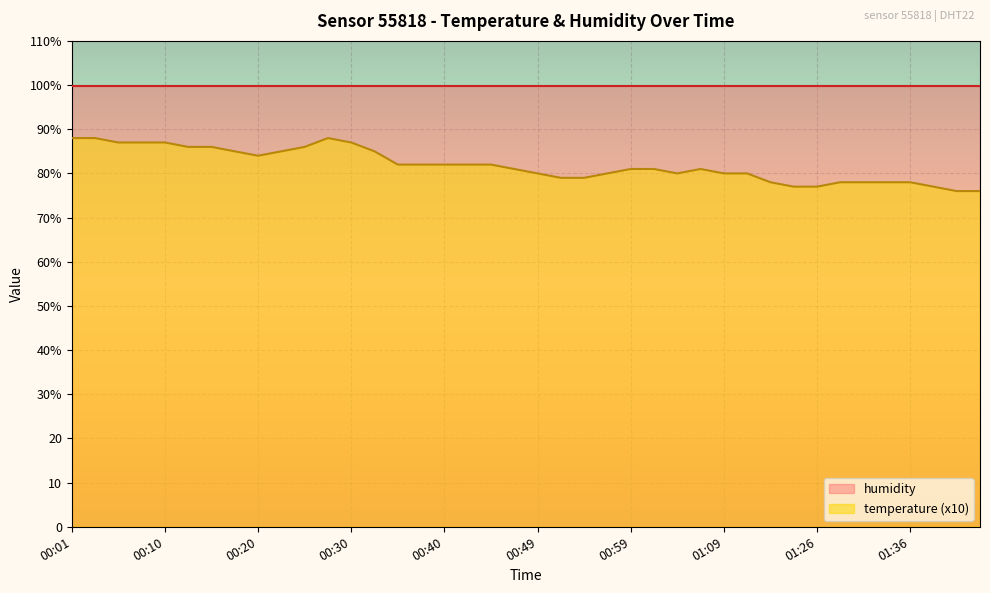

How many interior local peaks (higher than both neighbors) does the data have?

2